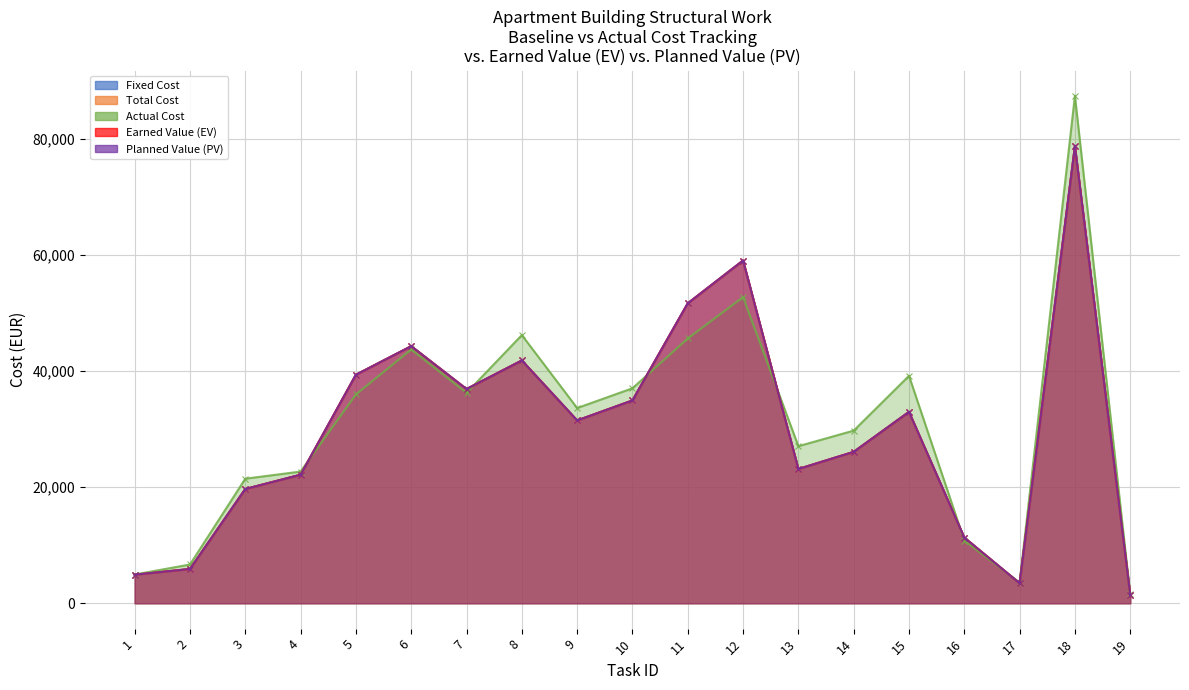

What is the value of the Fixed Cost point at the 5th from the left?

39355.4